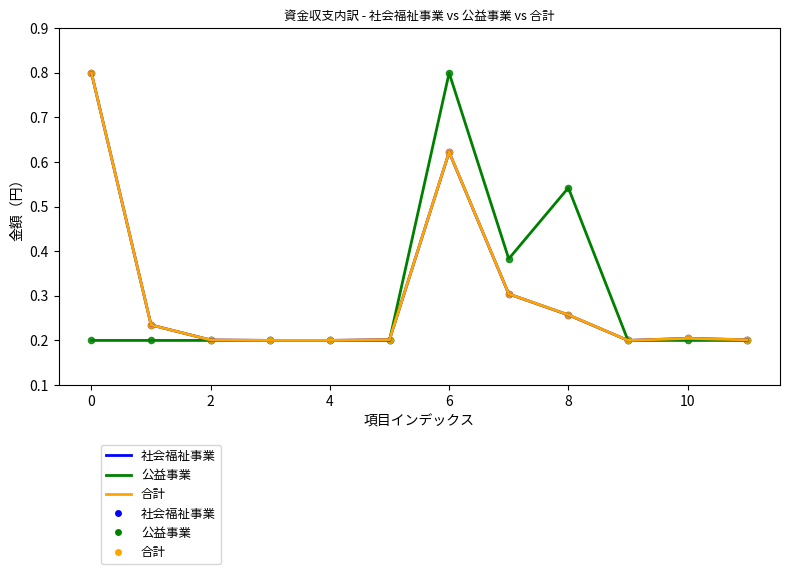

What is the highest value of the 公益事業 series?

0.8